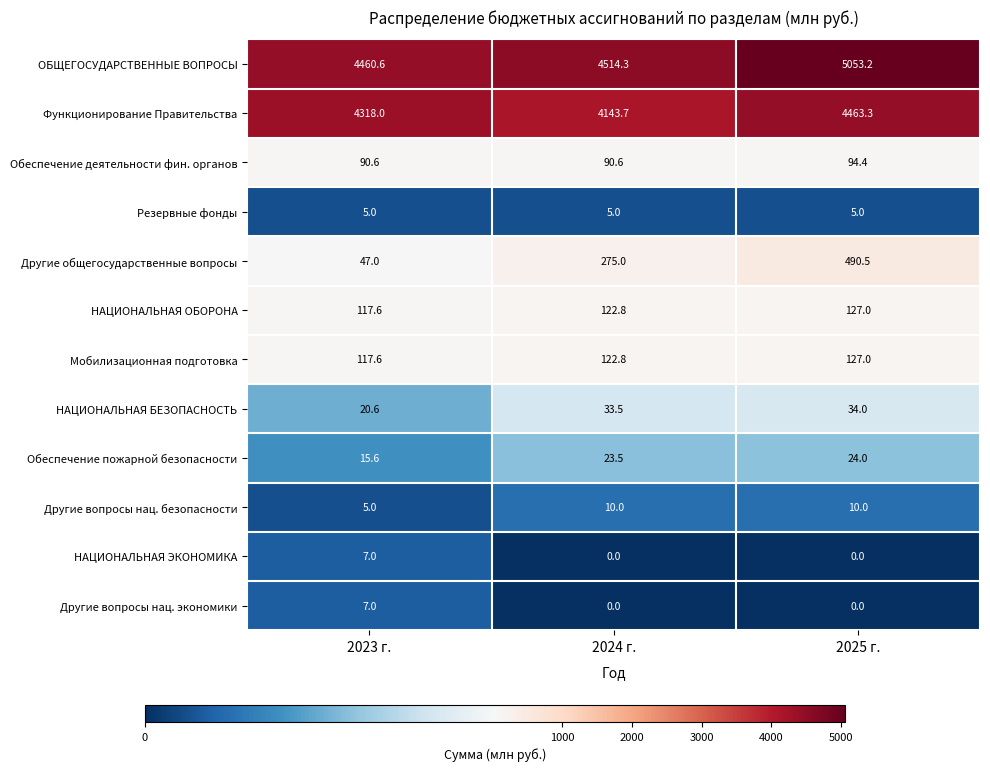

True or false: НАЦИОНАЛЬНАЯ ОБОРОНА has a value of 191.5 at 2024 г..

False